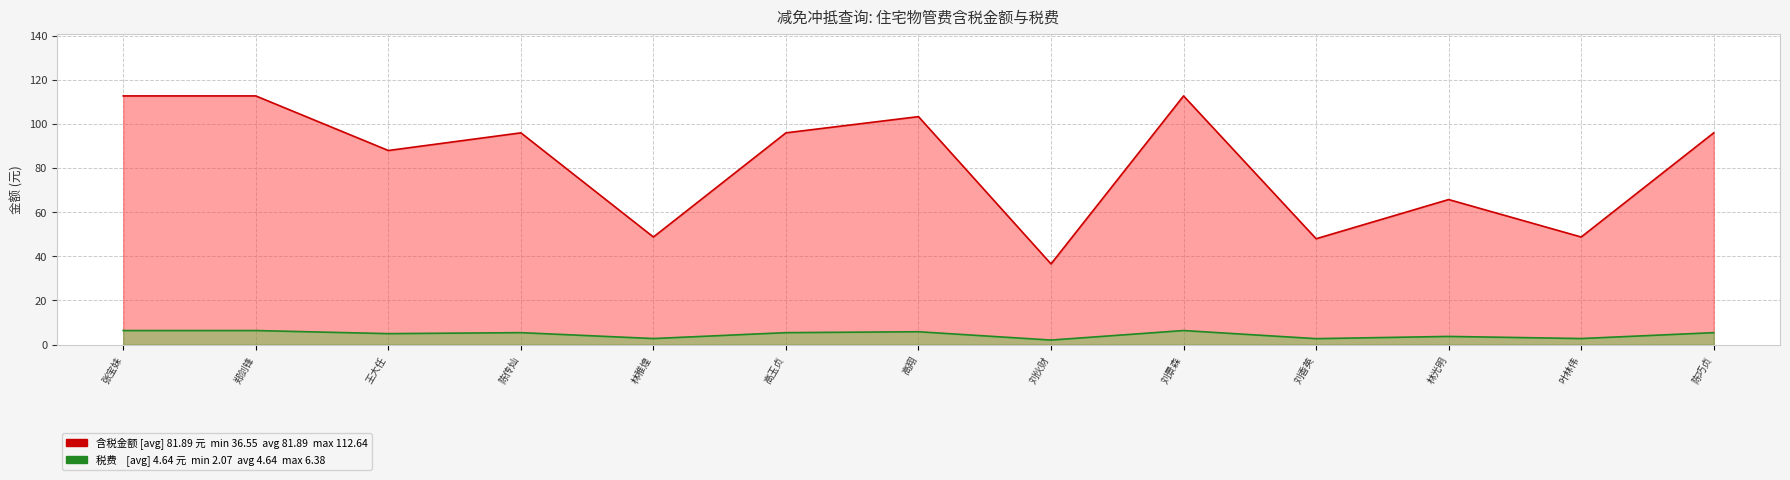

Reading right to left, what are all the values shown in this chart?

含税金额: 陈巧贞=95.9	叶林伟=48.7	林光明=65.7	刘香英=48.0	刘景森=112.6	刘伙财=36.5	高翔=103.3	高玉贞=95.9	林稚煌=48.7	陈传灿=95.9	王大任=87.9	郑剑锋=112.6	张宝妹=112.6
税费: 陈巧贞=5.4	叶林伟=2.8	林光明=3.7	刘香英=2.7	刘景森=6.4	刘伙财=2.1	高翔=5.8	高玉贞=5.4	林稚煌=2.8	陈传灿=5.4	王大任=5.0	郑剑锋=6.4	张宝妹=6.4